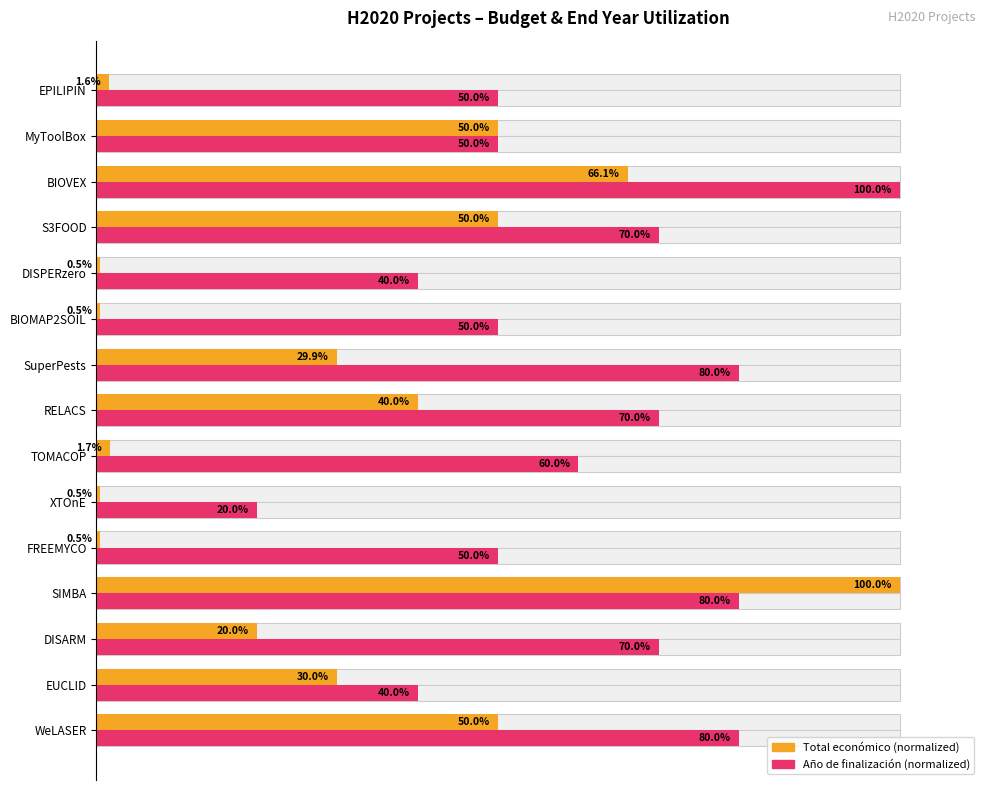

Which series has the largest range (max minus min)?

Total económico